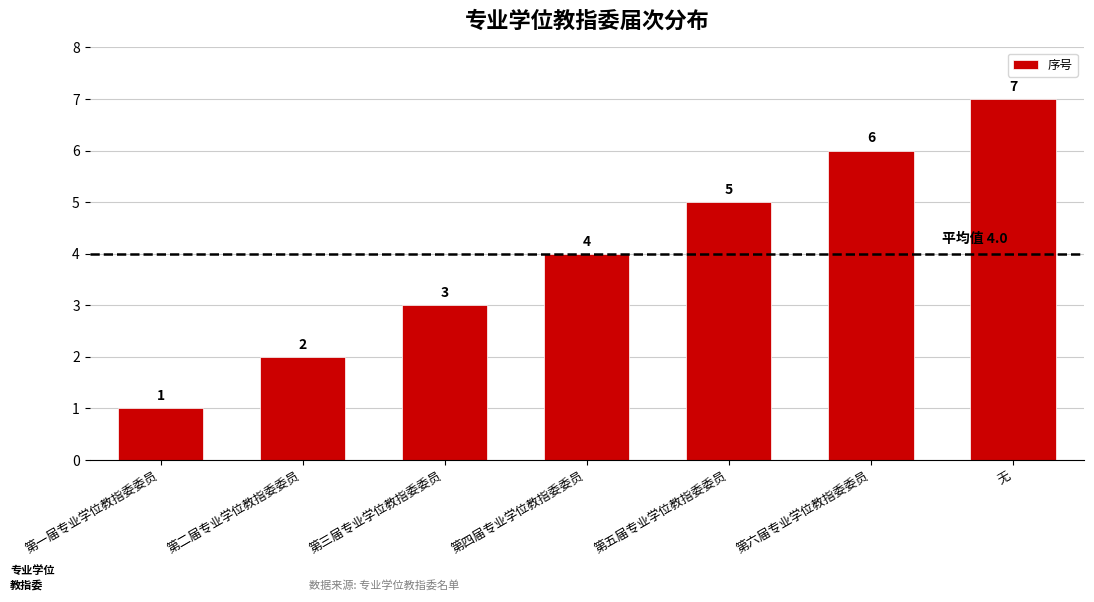

Reading left to right, extract all data points from this chart.

第一届专业学位教指委委员=1	第二届专业学位教指委委员=2	第三届专业学位教指委委员=3	第四届专业学位教指委委员=4	第五届专业学位教指委委员=5	第六届专业学位教指委委员=6	无=7